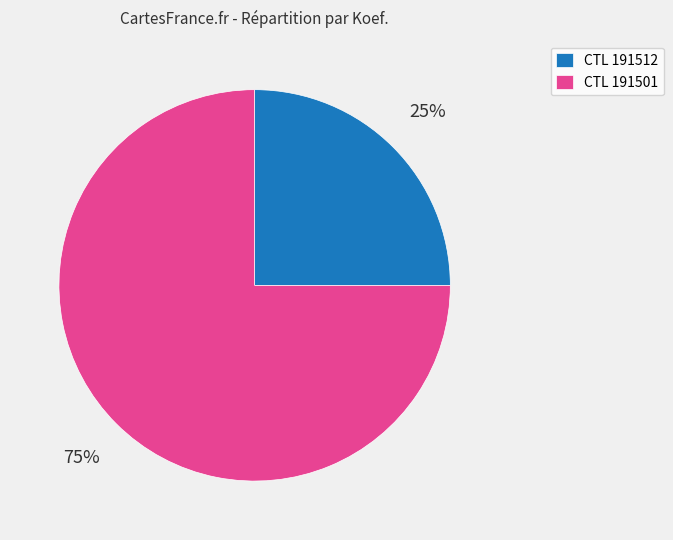

To the nearest percent, what percentage of the pie is CTL 191501?

75%